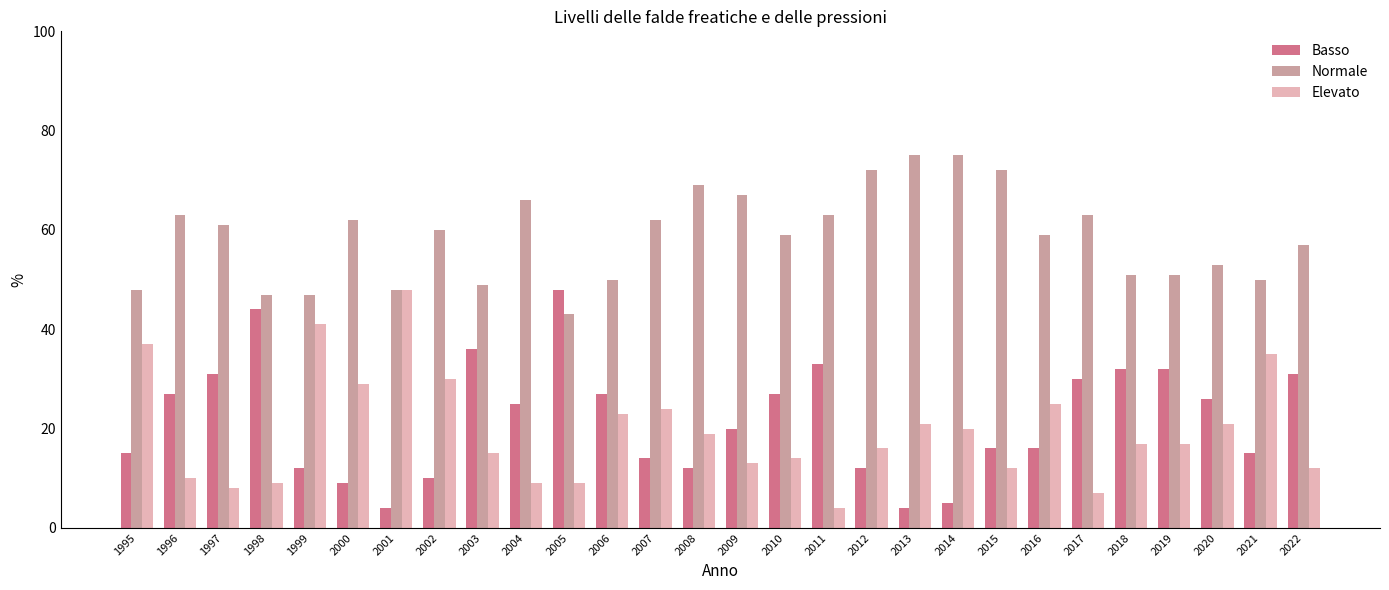

What is the smallest value displayed?

4